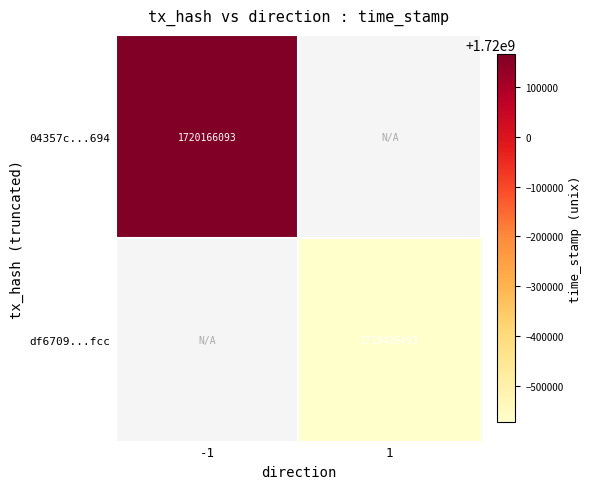

True or false: df6709...fcc has a value of 2792548513 at 1.

False